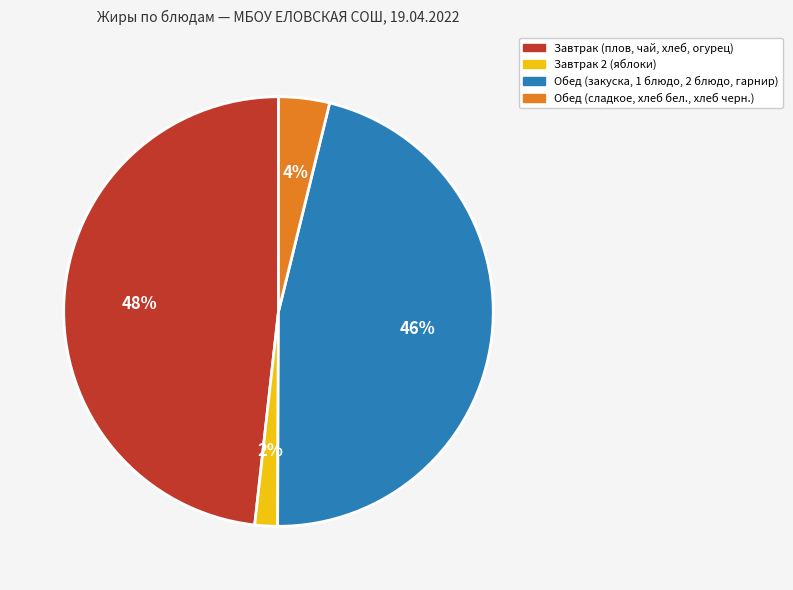

Is there a majority slice in this chart?

No